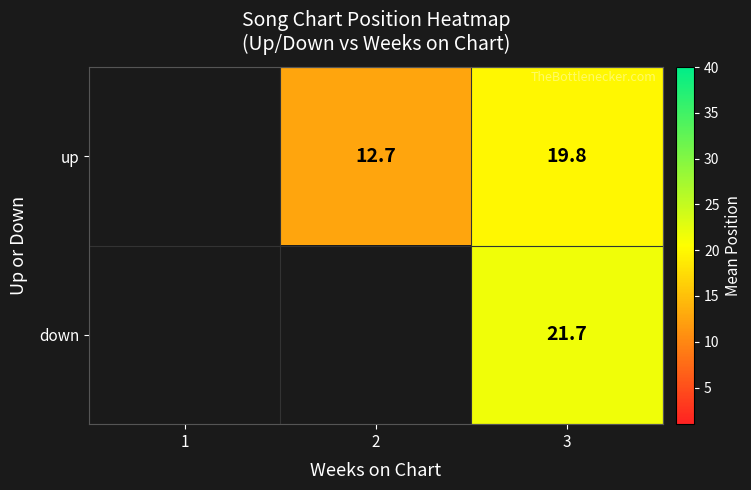

Is the value of down at 3 greater than the value of up at 2?

Yes